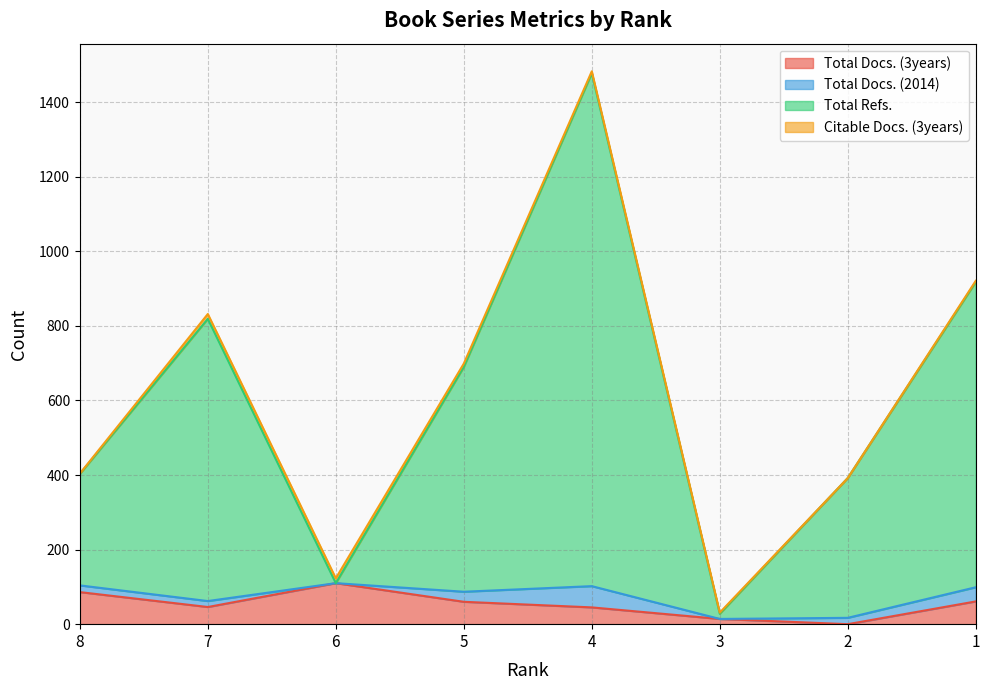

How many interior local valleys does the Total Docs. (3years) series have?

2